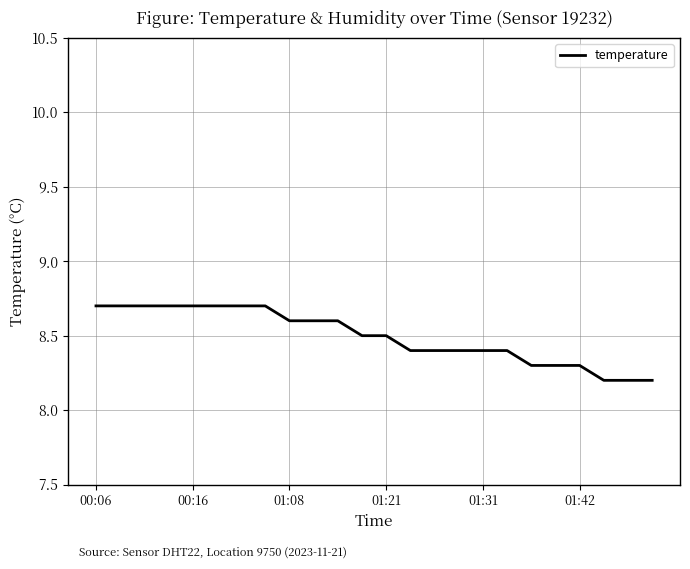

What is the greatest value displayed?

8.7